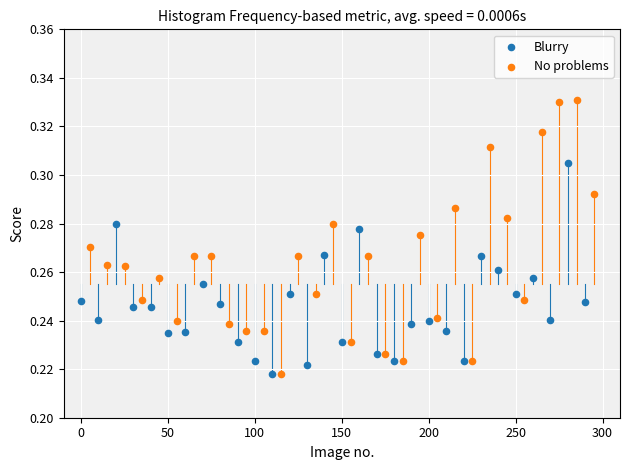

What are all the series names shown in the legend?

Blurry, No problems